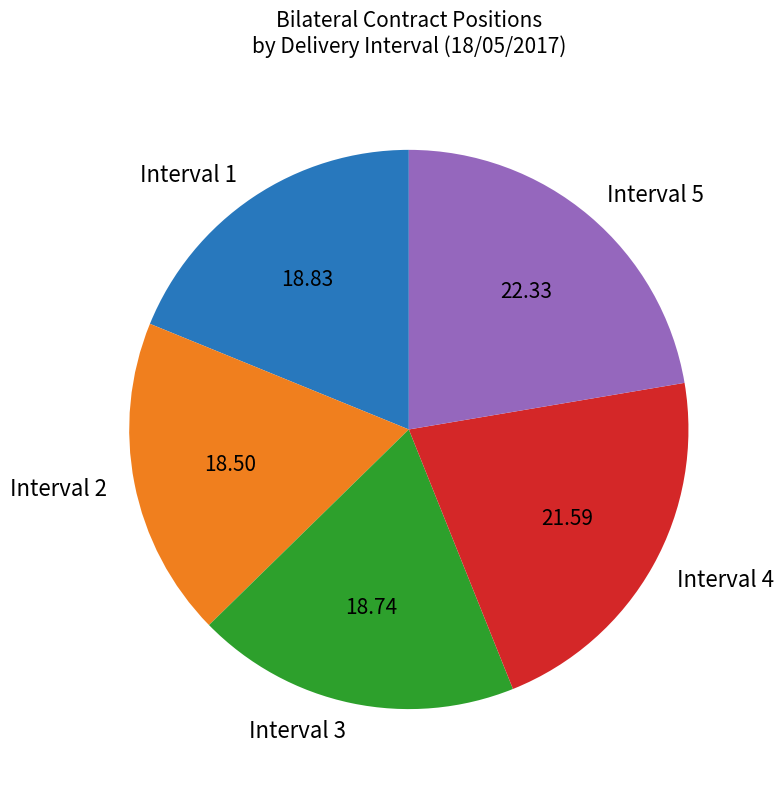

Is there a majority slice in this chart?

No